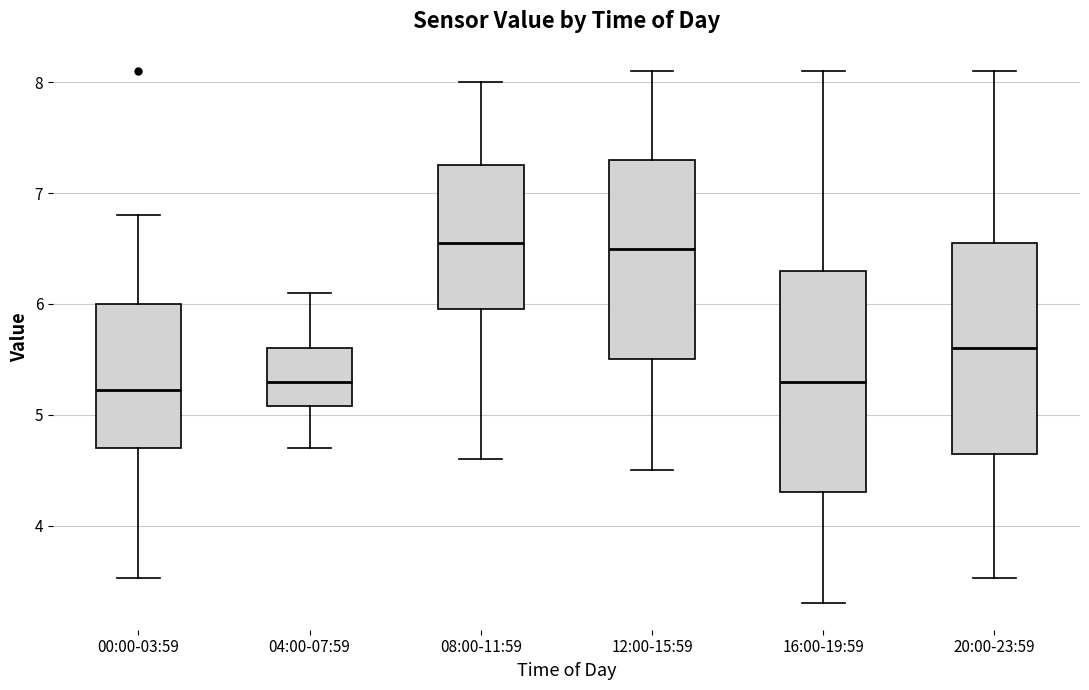

Where is the lower edge of the box for 04:00-07:59 on the y-axis? The values are not printed on the chart, so give them approximately, as read against the axis.

5.1